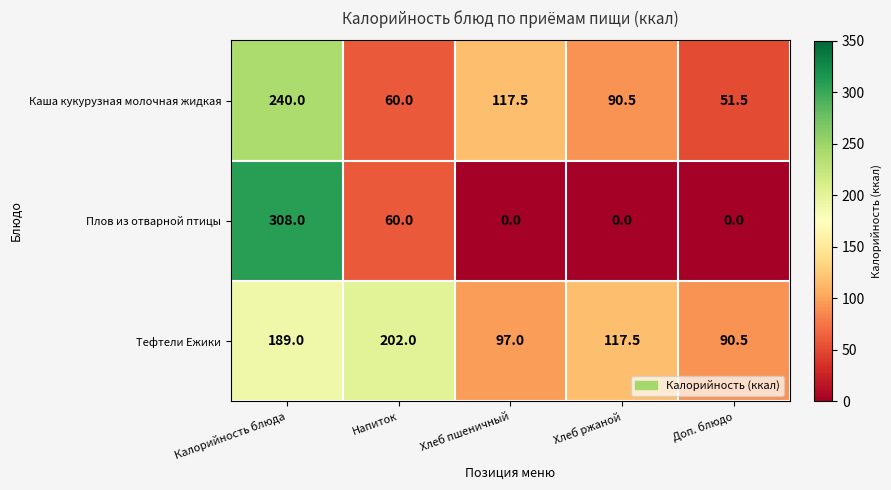

Count the number of categories in the chart.

5